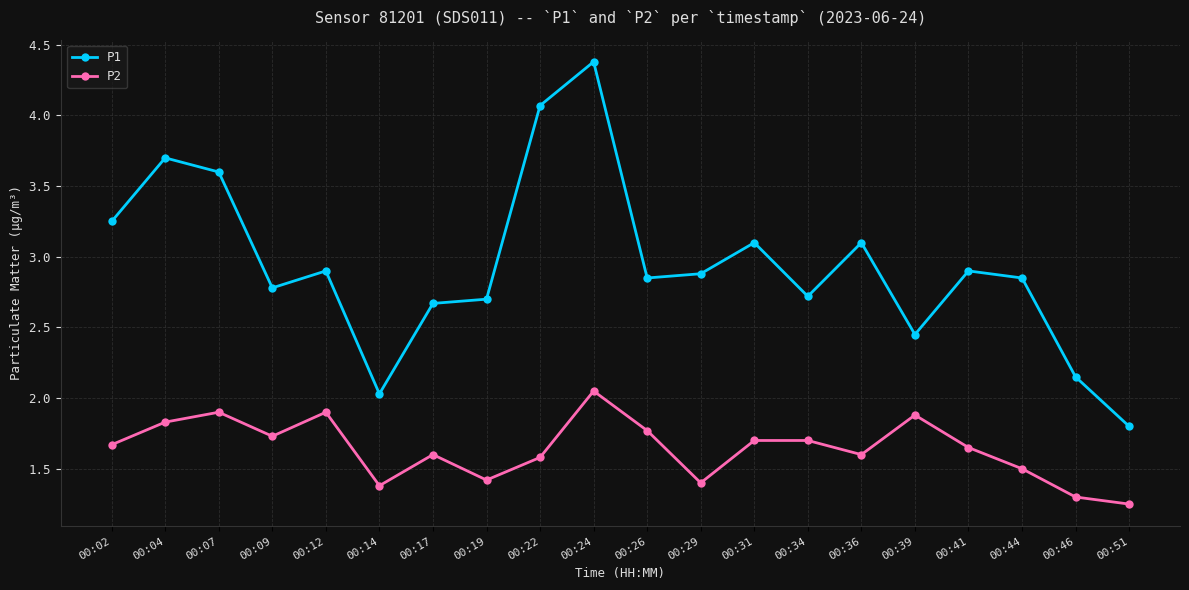

What is the greatest value displayed?

4.4